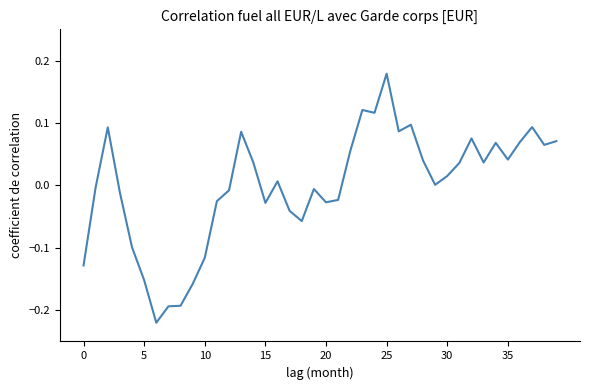

Does the chart have visible grid lines?

No